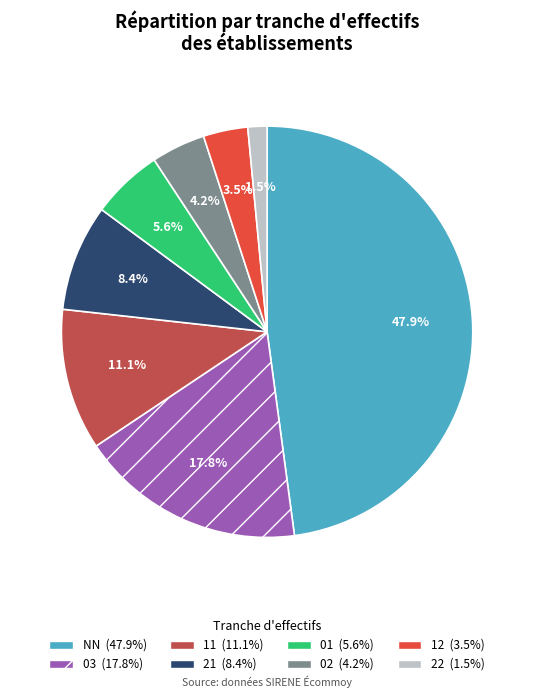

Count the number of slices in the pie.

8